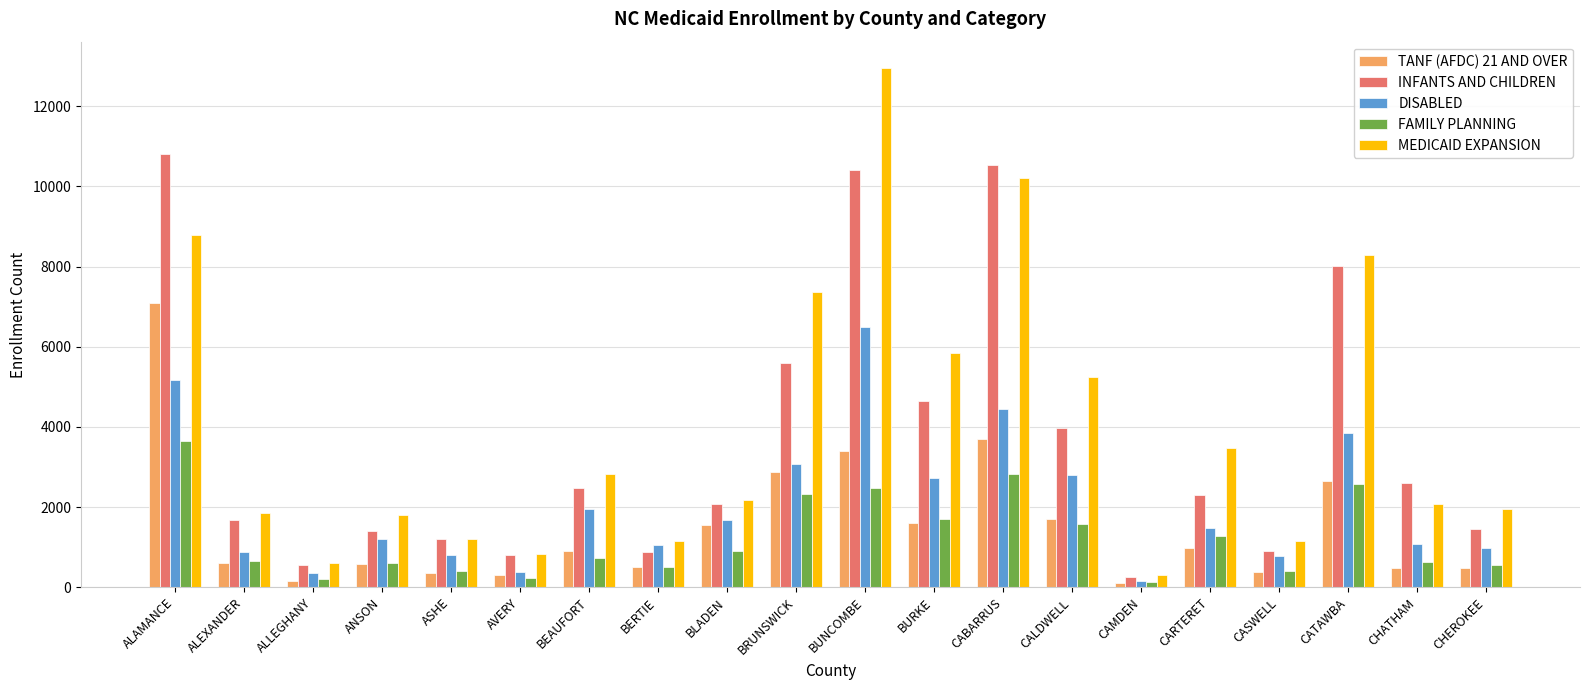

Rank the series by their maximum value, from highest to lowest.

MEDICAID EXPANSION, INFANTS AND CHILDREN, TANF (AFDC) 21 AND OVER, DISABLED, FAMILY PLANNING